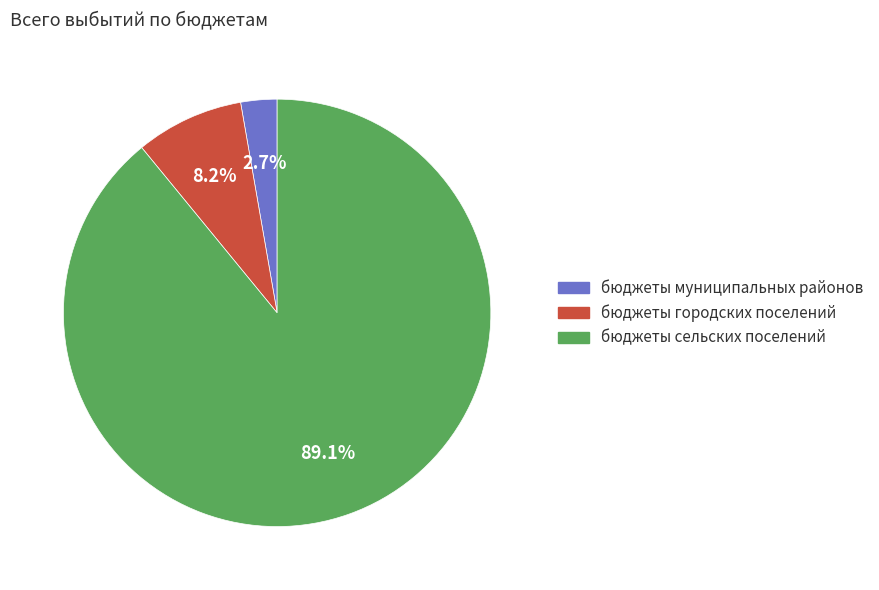

The бюджеты городских поселений slice represents 19% of the pie. True or false?

False